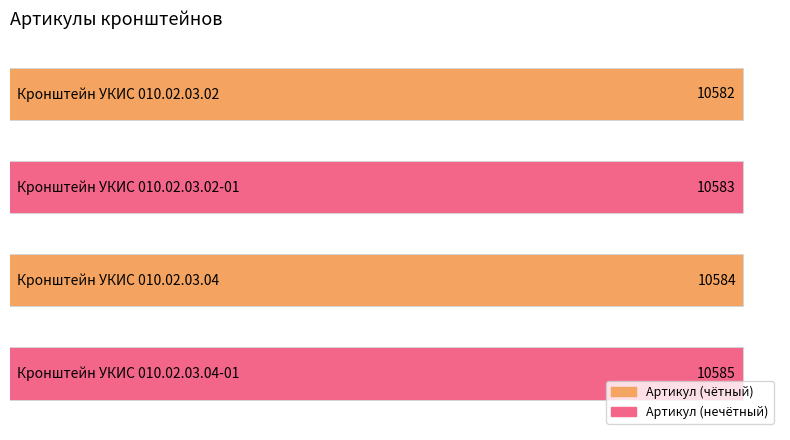

What is the change in value from Кронштейн УКИС 010.02.03.02 to Кронштейн УКИС 010.02.03.04?

+2